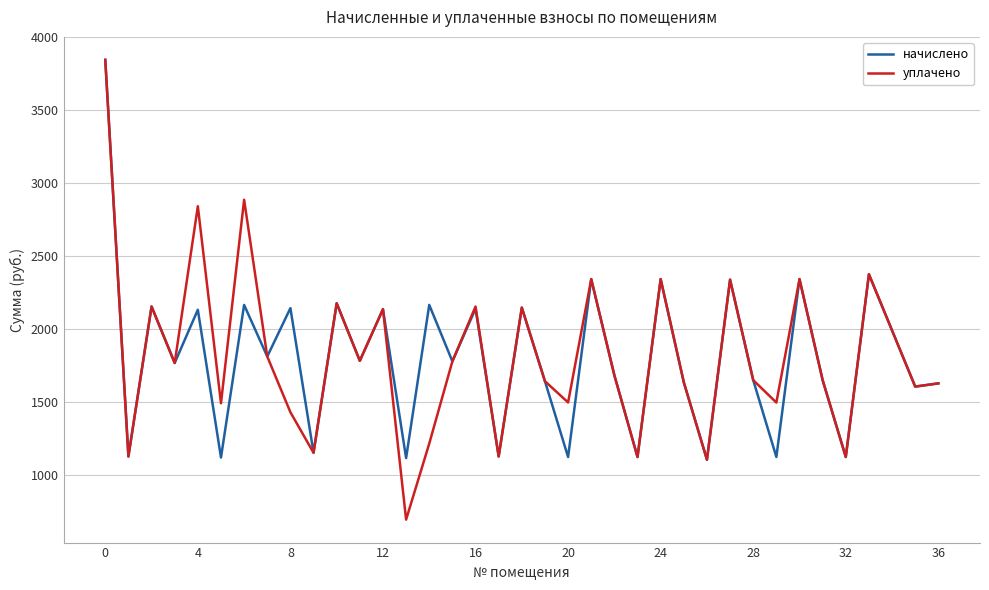

What is the minimum value for начислено?

1102.4